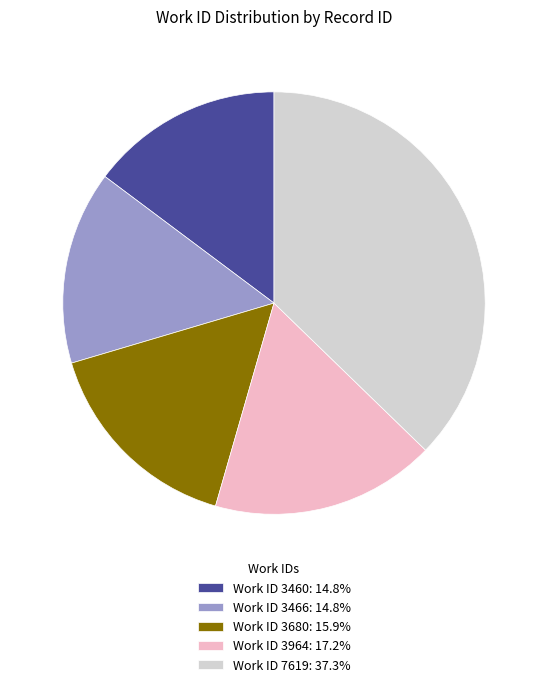

Is there a majority slice in this chart?

No